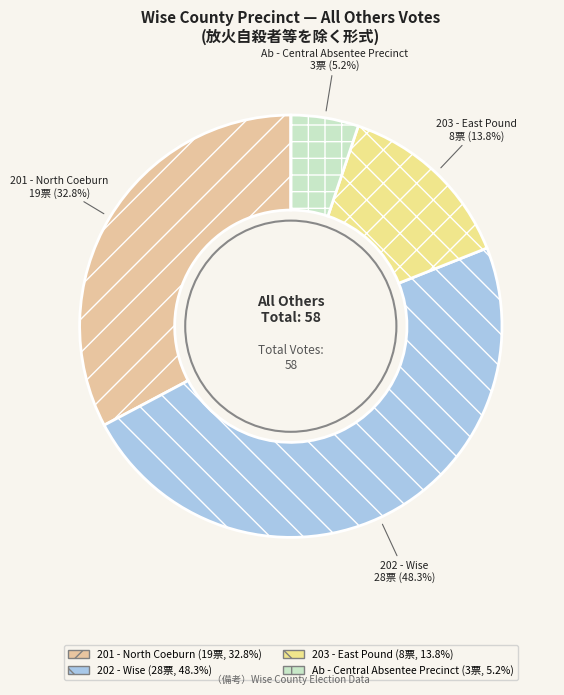

What is the smallest slice in the pie chart?

Ab - Central Absentee Precinct